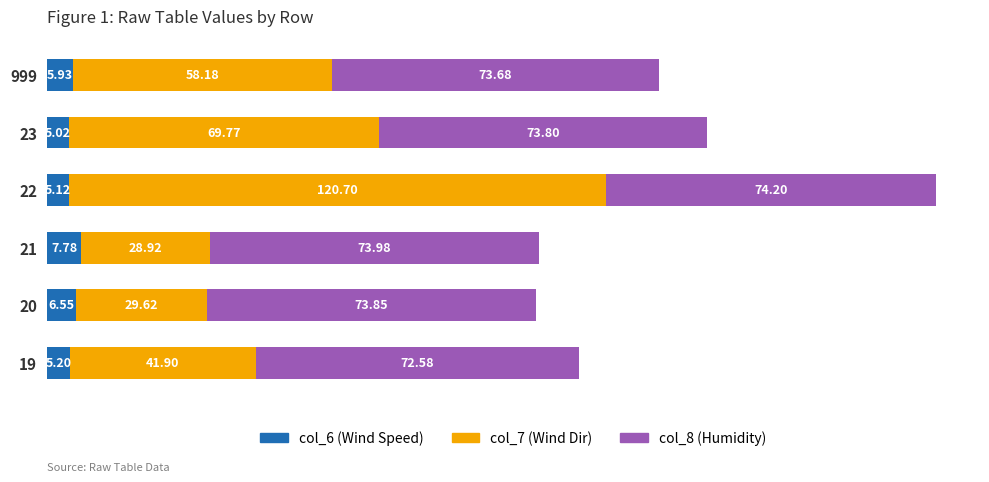

What is the total value across all series at 20?

110.0